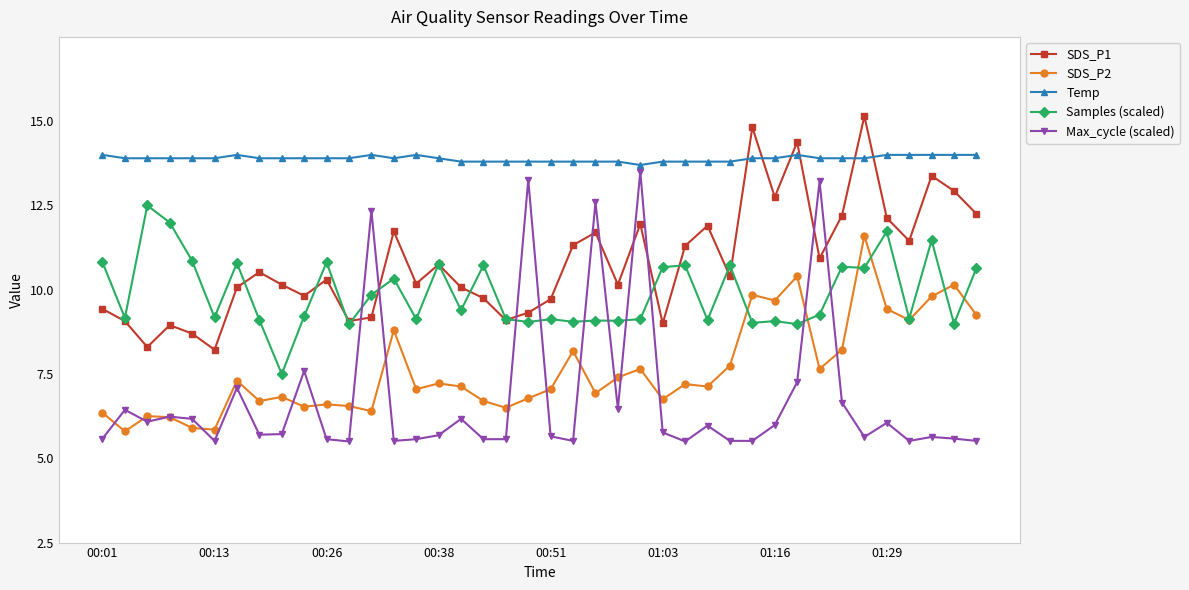

Which series has the largest total across all categories?

Temp